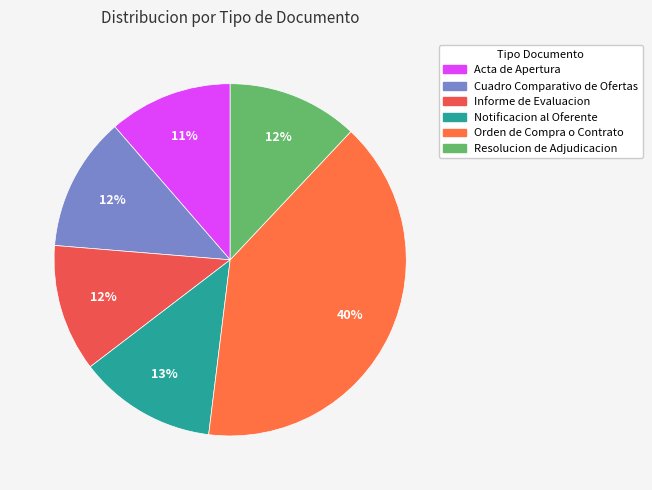

Is it true that Informe de Evaluacion is 12% of the pie?

True